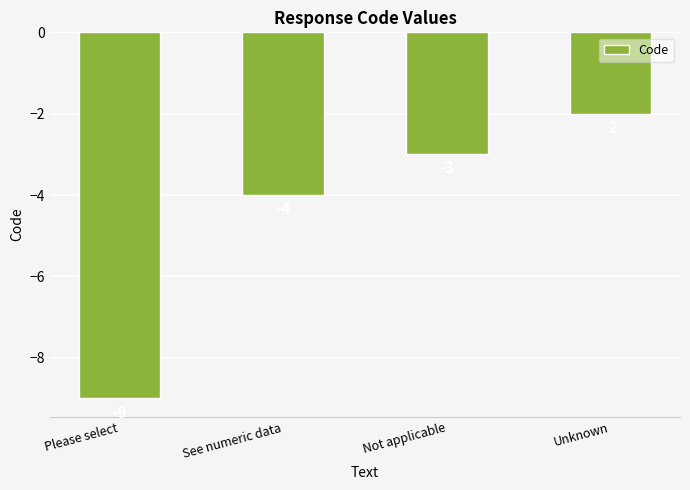

Which category has the lowest value across all series?

Please select